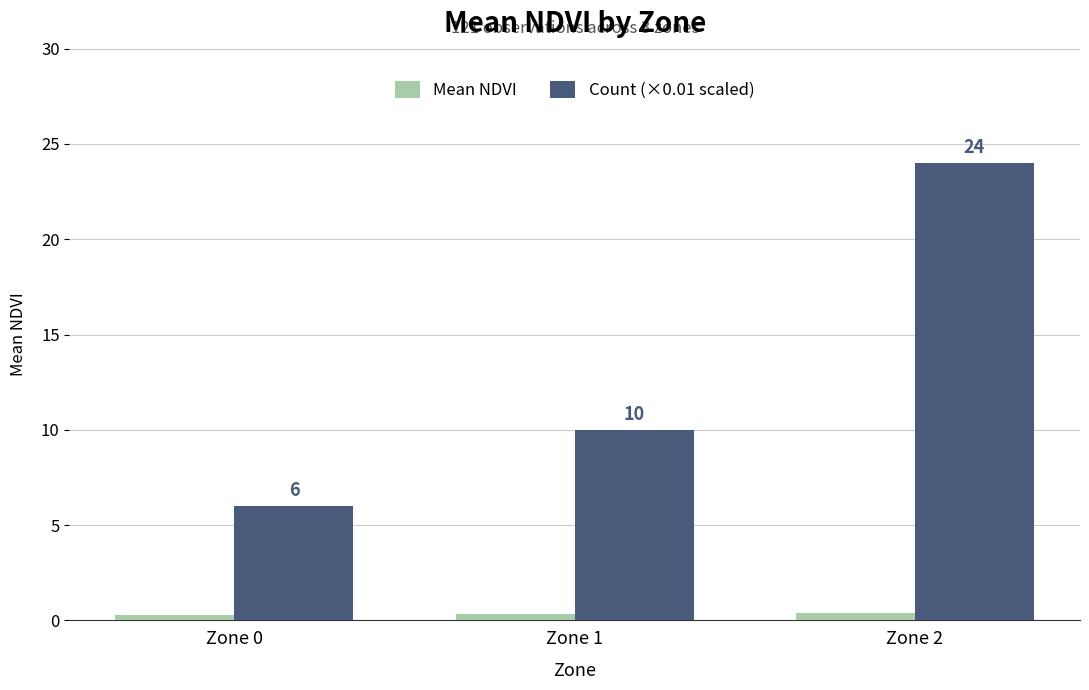

Which series changed the most between Zone 1 and Zone 2?

Count (×0.01 scaled)